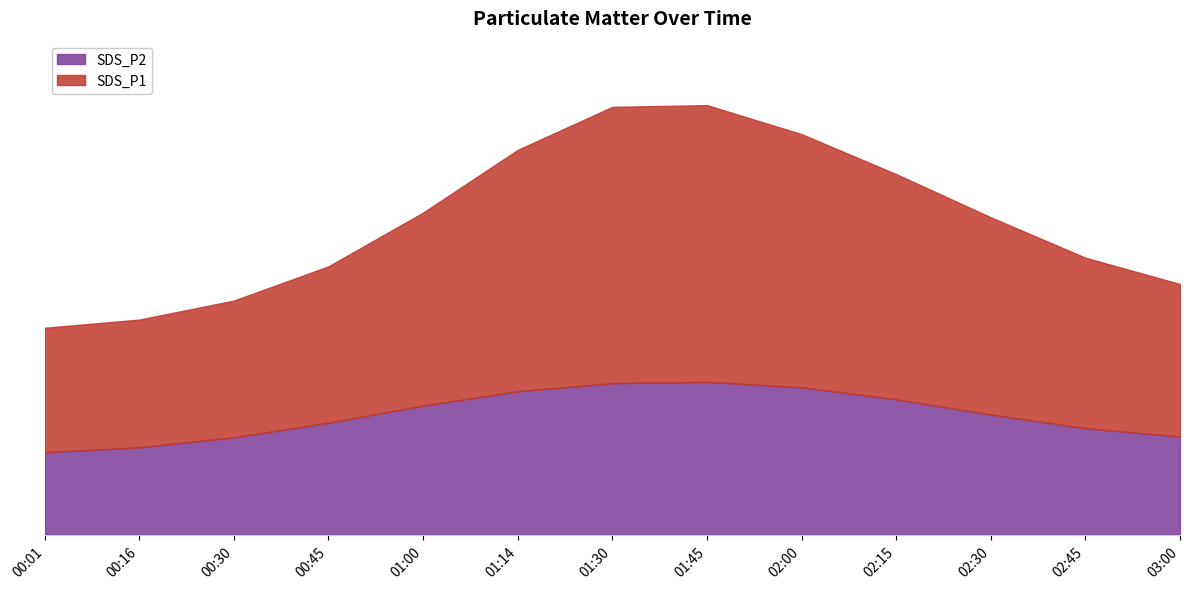

Reading left to right, list all the values displayed in this chart.

00:01=6.2	00:16=6.6	00:30=7.3	00:45=8.4	01:00=9.7	01:14=10.8	01:30=11.4	01:45=11.5	02:00=11.1	02:15=10.2	02:30=9.0	02:45=8.0	03:00=7.4